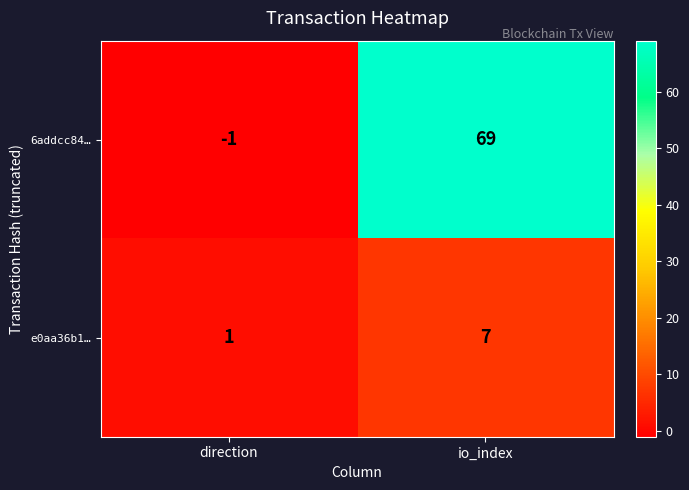

Reading right to left, list all the values displayed in this chart.

6addcc84…: 69	-1
e0aa36b1…: 7	1